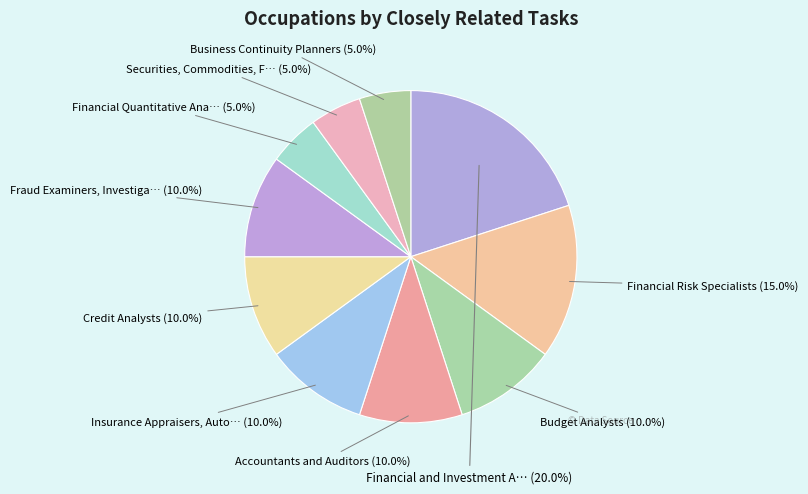

How many segments does this pie chart have?

10